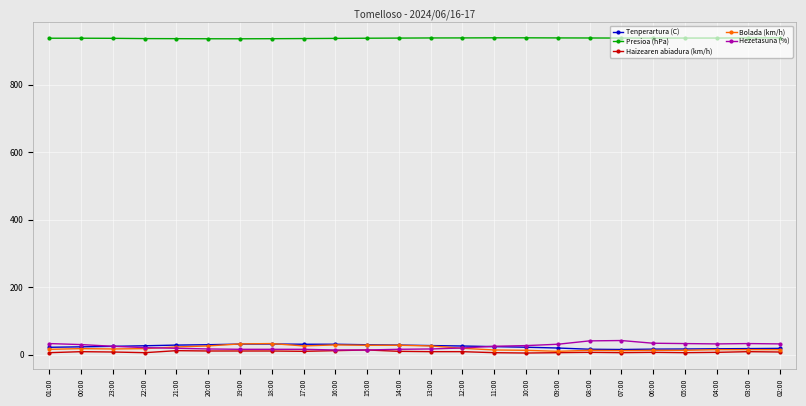

True or false: Hezetasuna (%) has a value of 21.0 at 22:00.

True